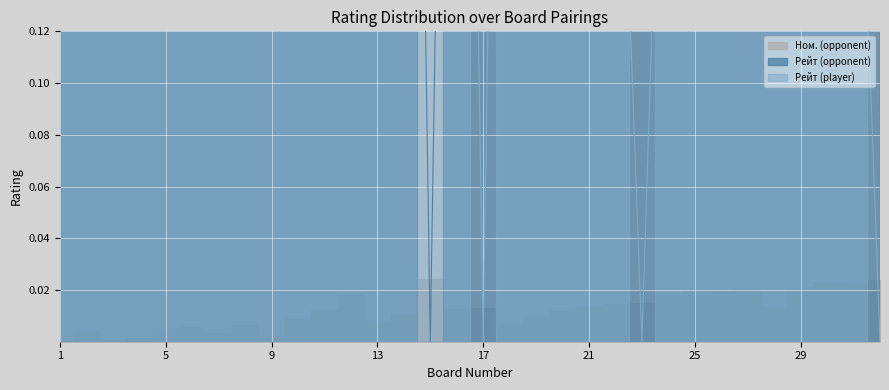

After their last crossing, which series has the higher values: Рейт (player) or Рейт (opponent)?

Рейт (opponent)